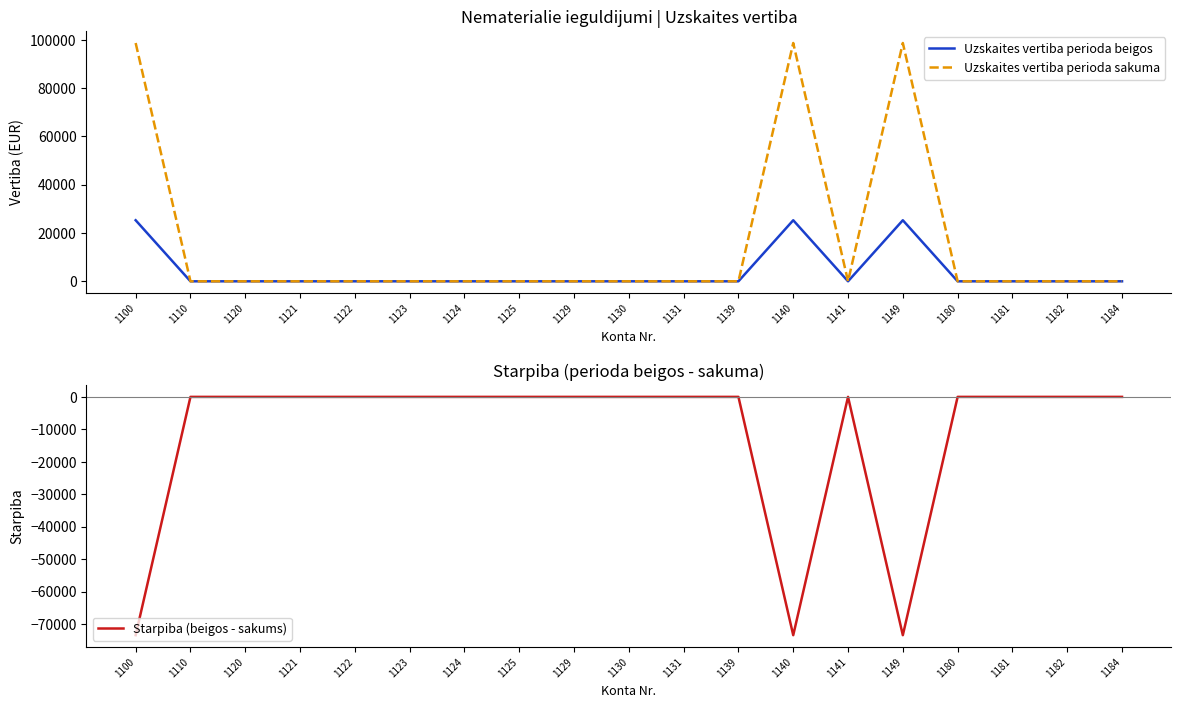

Which series has the widest spread of values?

Uzskaites vertiba perioda sakuma